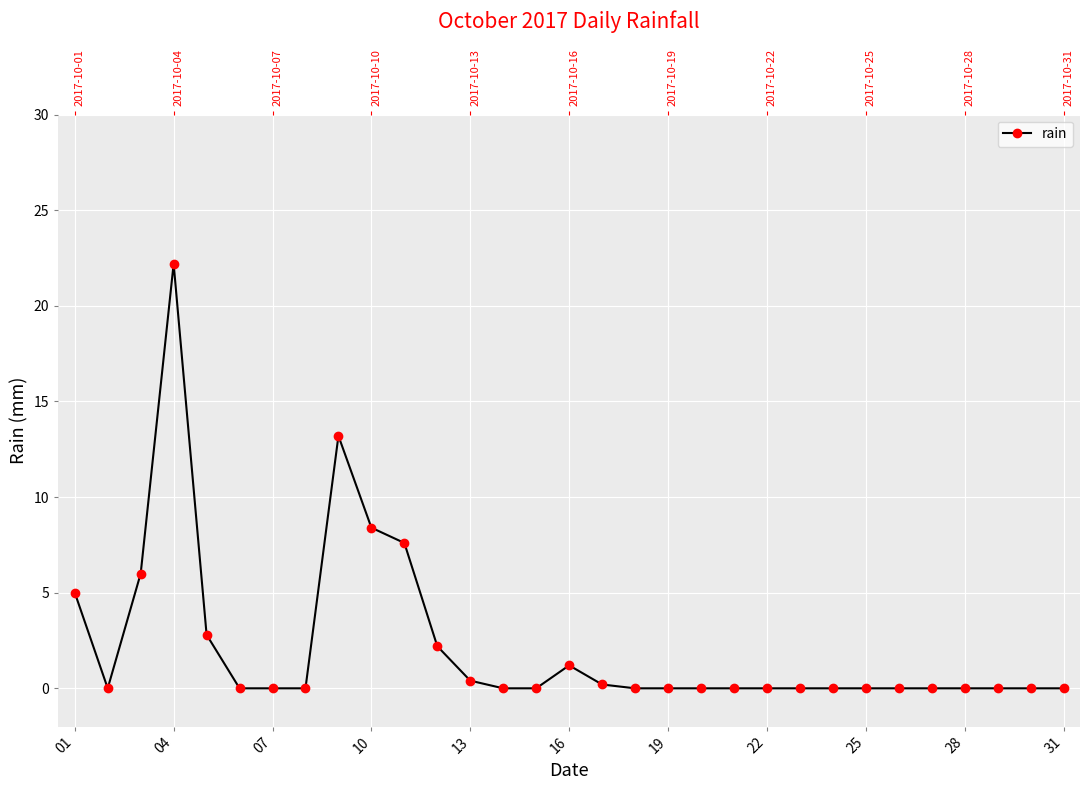

Reading left to right, list all the values displayed in this chart.

5.0	0.0	6.0	22.2	2.8	0.0	0.0	0.0	13.2	8.4	7.6	2.2	0.4	0.0	0.0	1.2	0.2	0.0	0.0	0.0	0.0	0.0	0.0	0.0	0.0	0.0	0.0	0.0	0.0	0.0	0.0